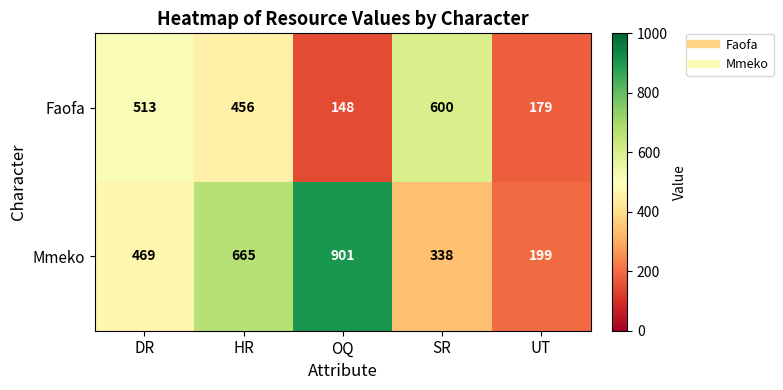

Which category has the lowest value in the Mmeko series?

UT